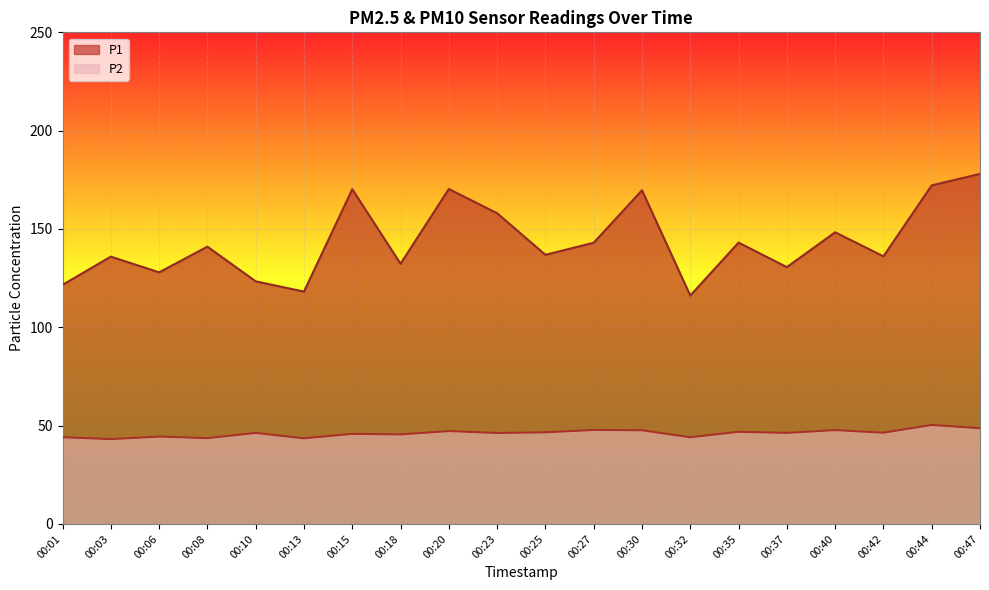

Which has a higher value, 00:20 or 00:08?

00:20